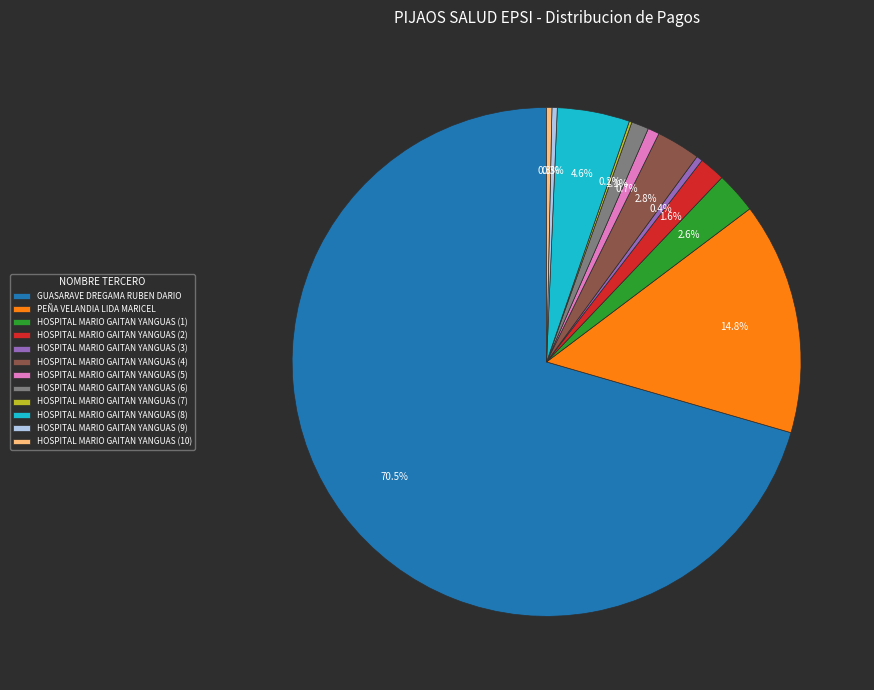

Does any single category account for the majority?

Yes